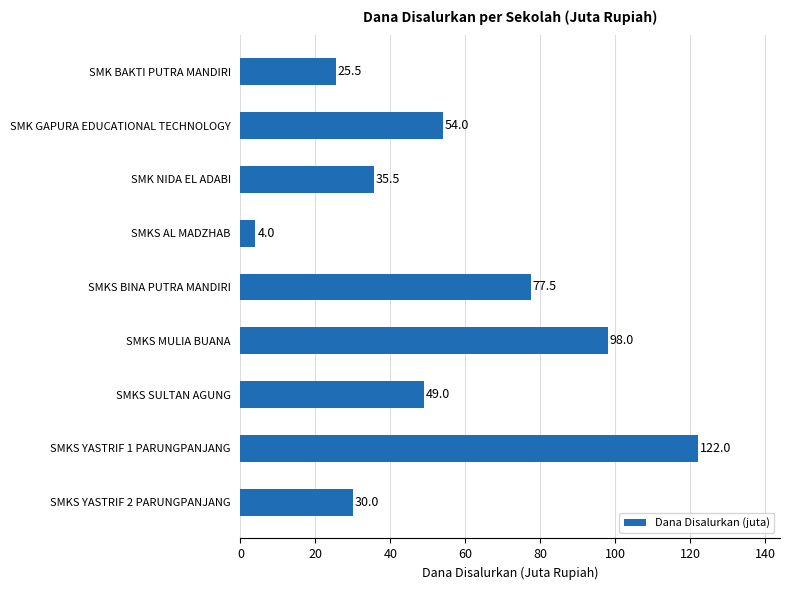

What is the smallest value displayed?

4.0